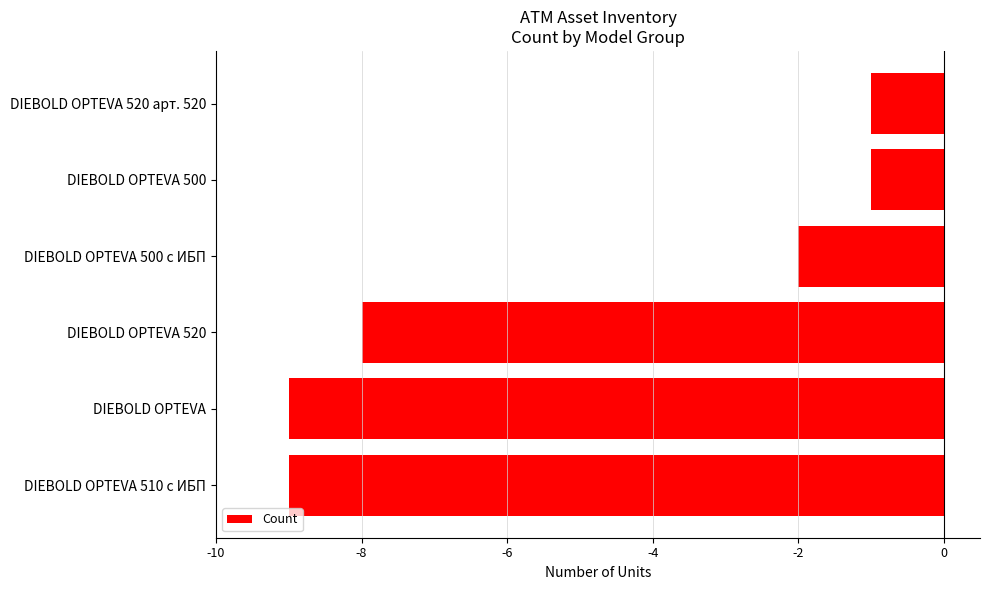

Reading top to bottom, transcribe all the data shown in this chart.

-1	-1	-2	-8	-9	-9